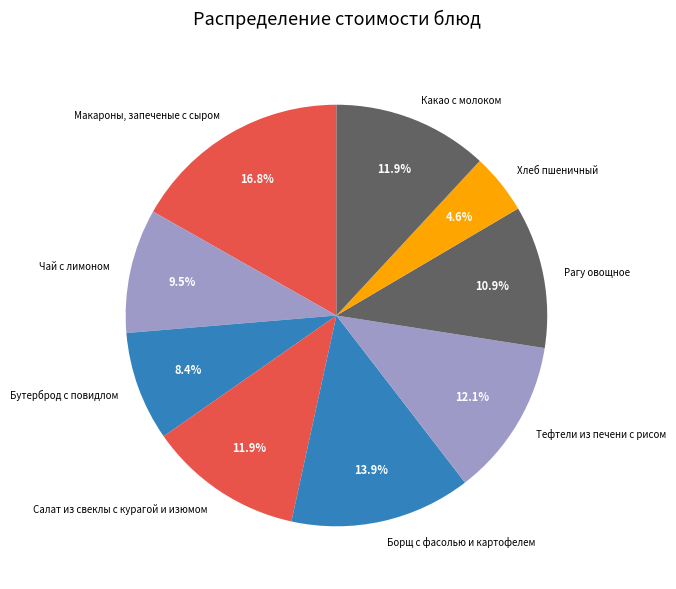

Is there any slice that represents more than half of the pie?

No